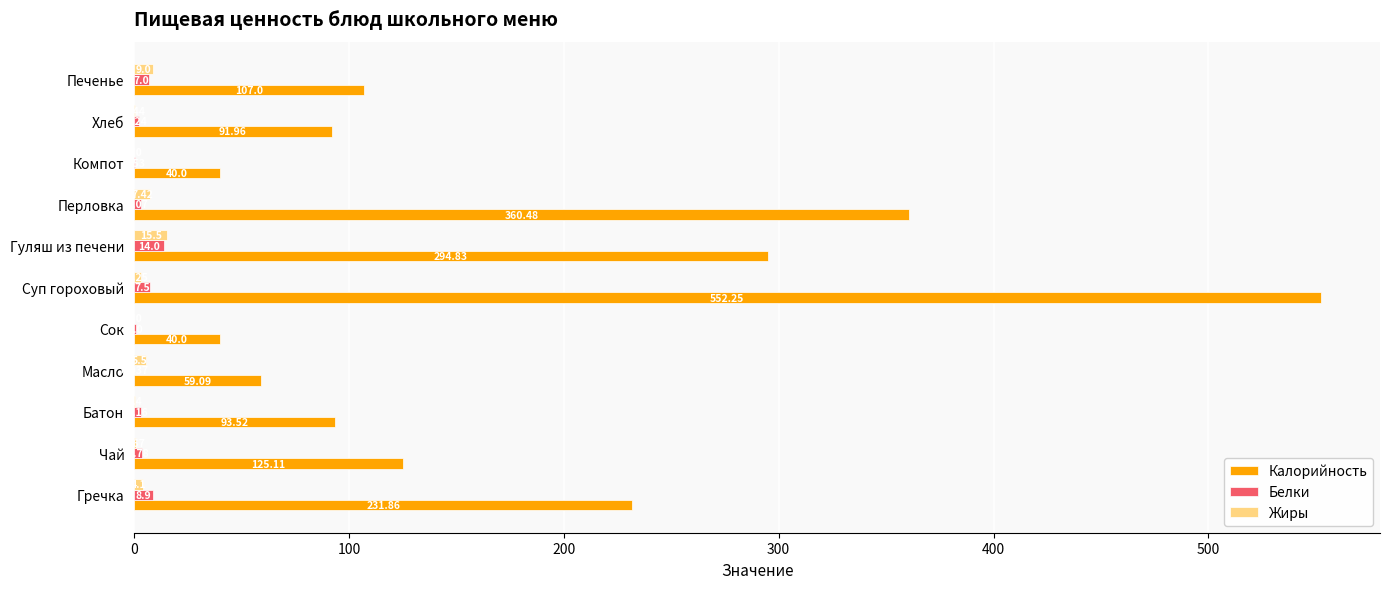

Which category has the highest value across all series?

Суп гороховый